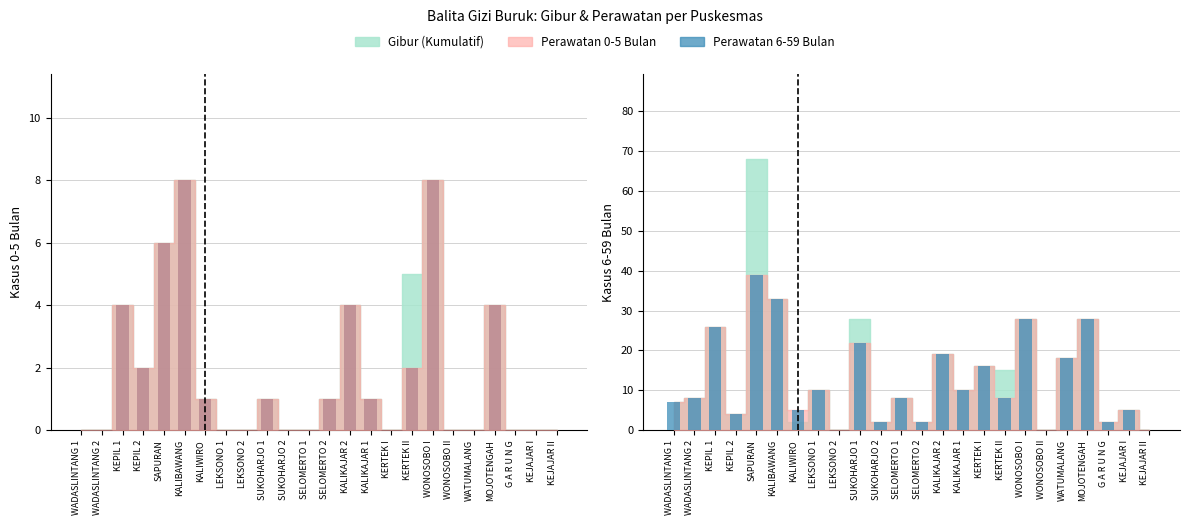

Which category has the lowest value in the Perawatan 6-59 Bulan (bar) series?

LEKSONO 2